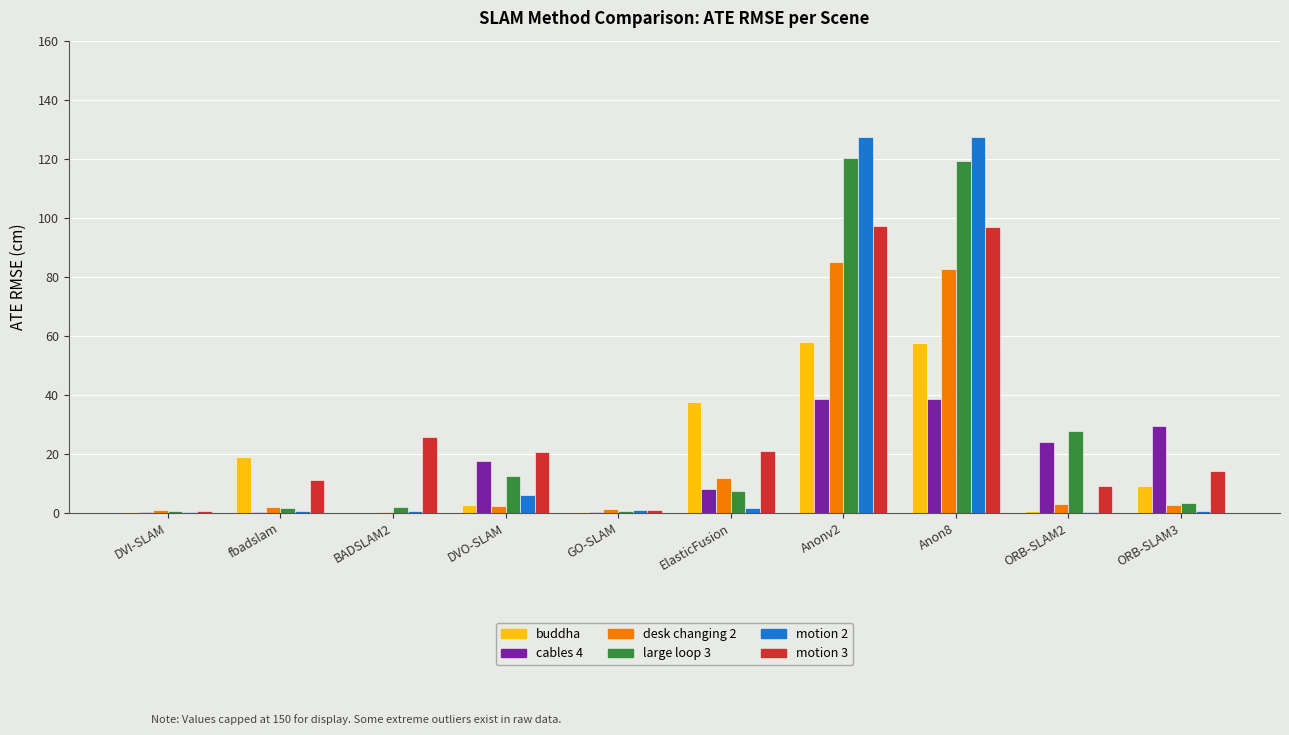

The motion 2 series shows 127.2 at Anon8. True or false?

True